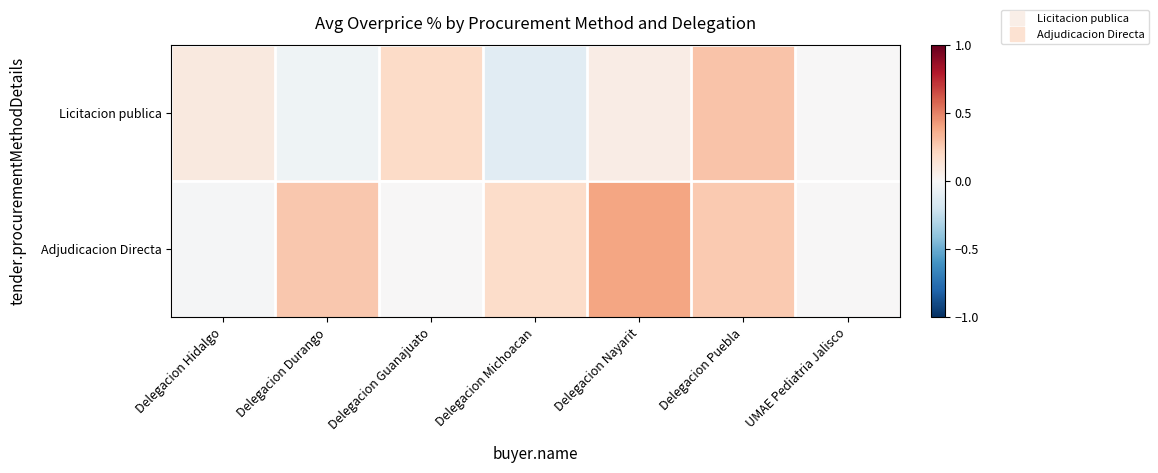

Between Delegacion Hidalgo and Delegacion Durango, which series saw the biggest shift?

Adjudicacion Directa